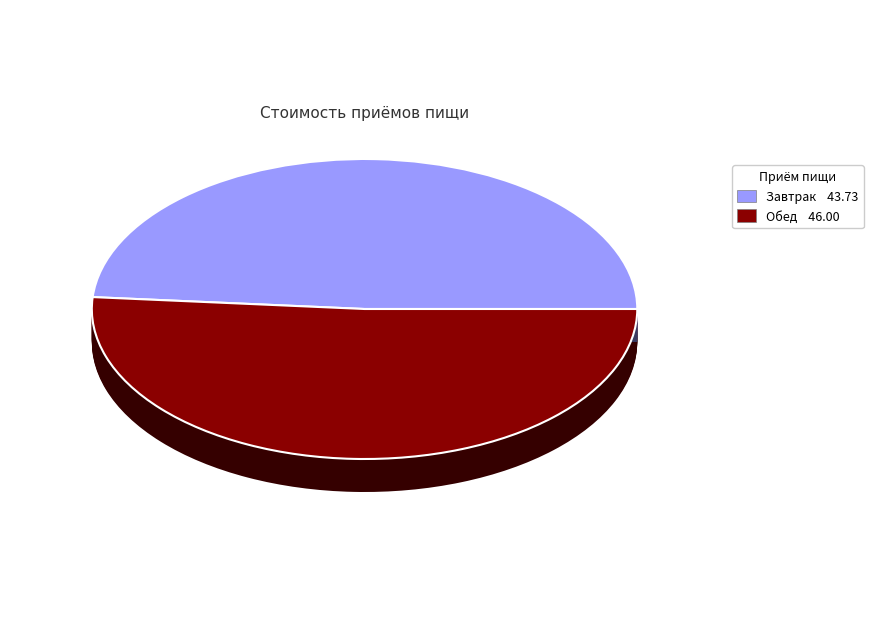

To the nearest percent, what portion does Завтрак represent?

49%